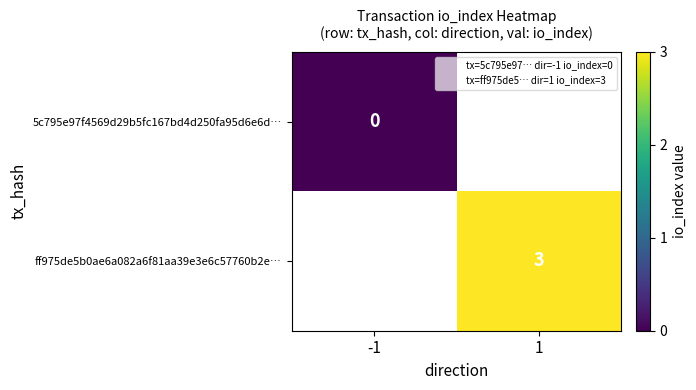

True or false: ff975de5b0ae6a082a6f81aa39e3e6c57760b2e… has a value of 1 at 1.

False